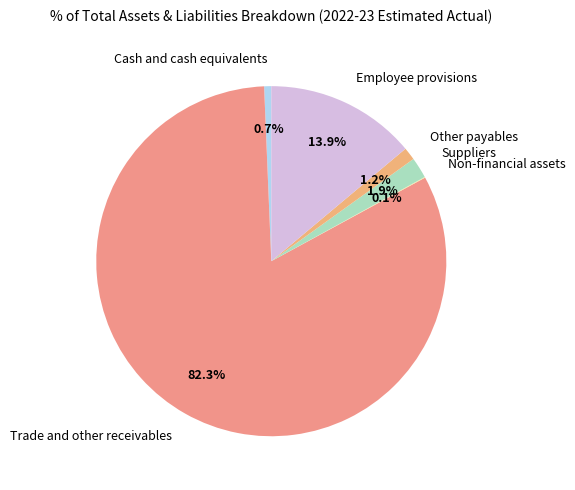

Does any single category account for the majority?

Yes